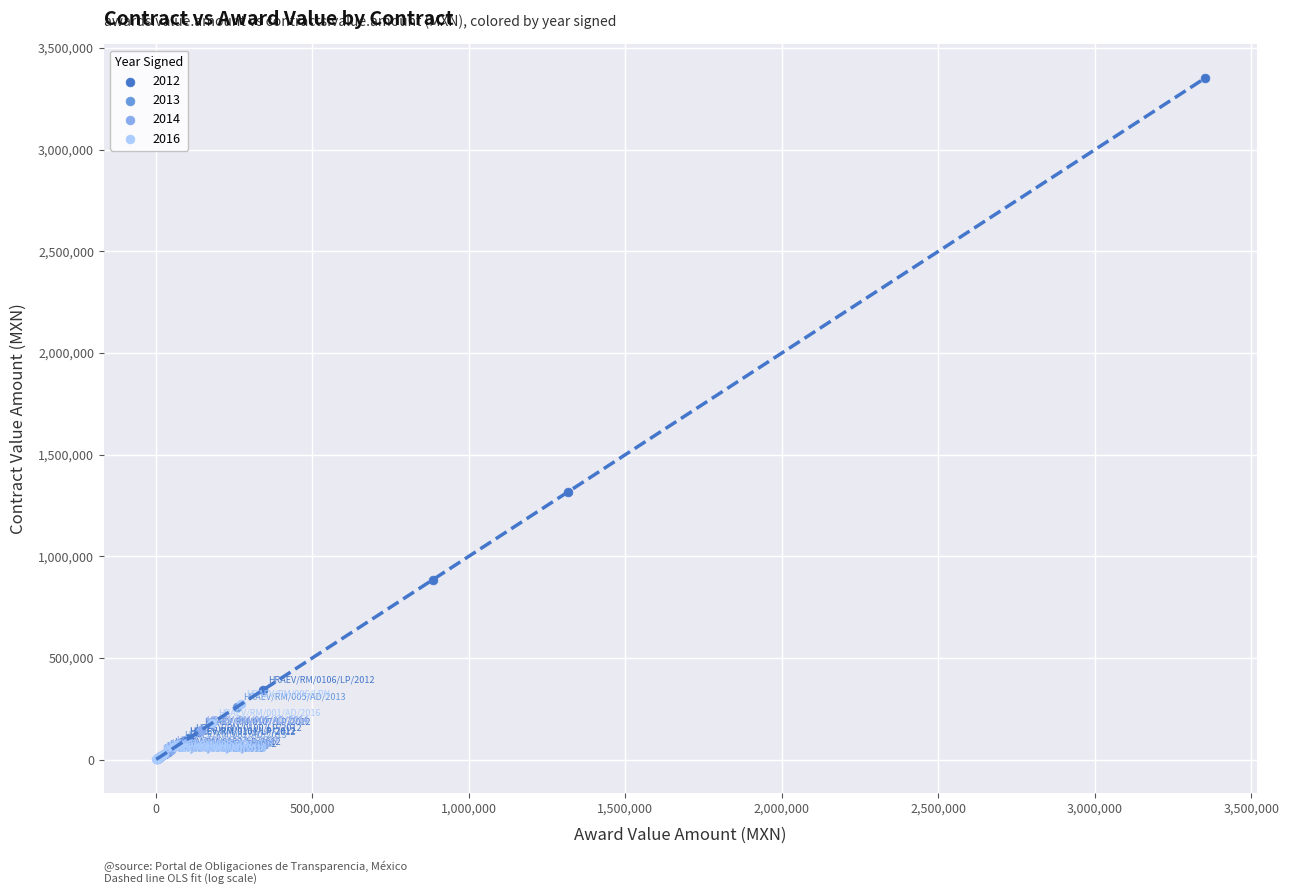

Which series has the largest Y range (max minus min)?

2012